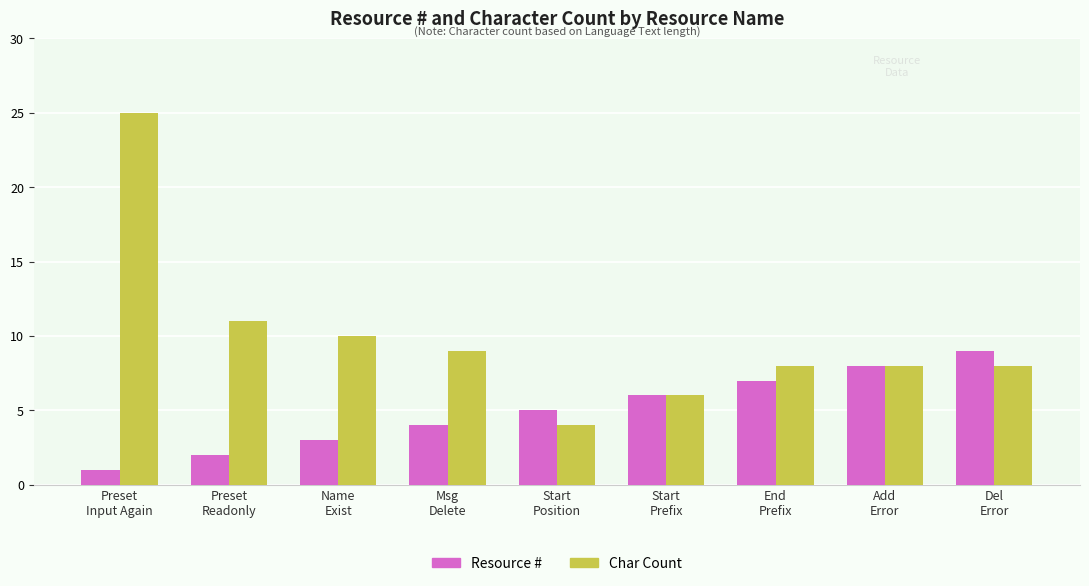

What is the label of the 7th bar from the left?

End
Prefix